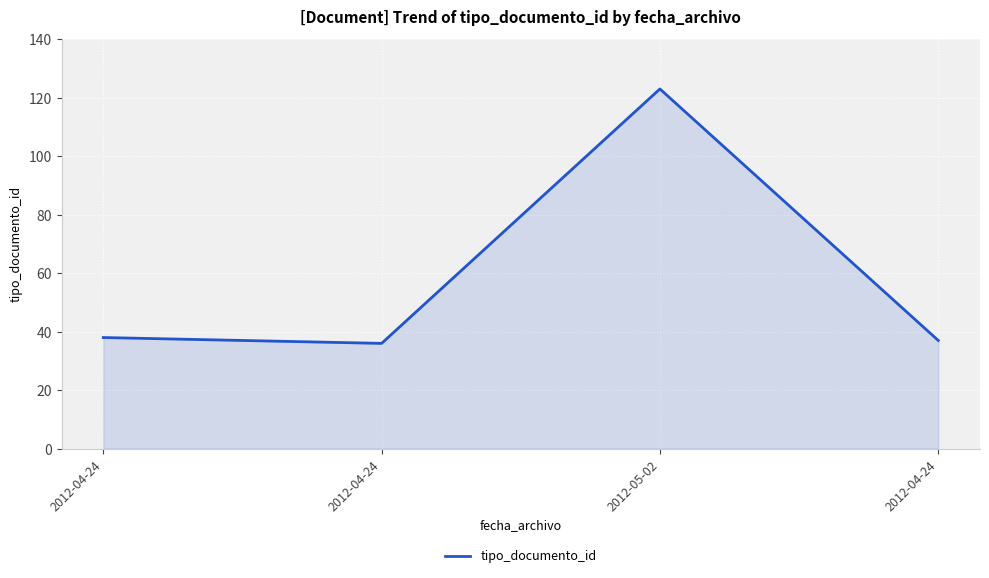

How many lines are shown in the chart?

1